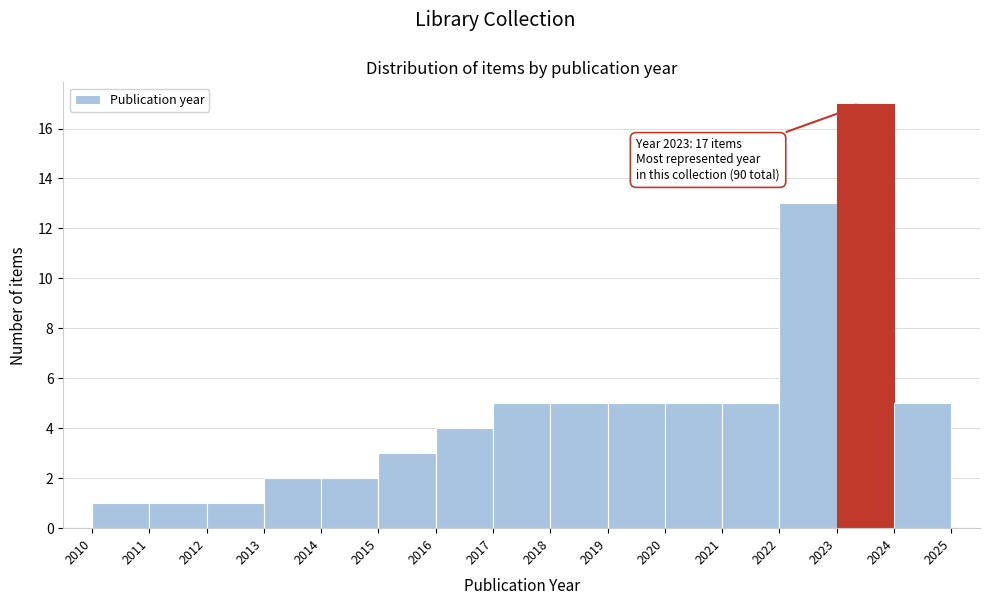

Which range on the x-axis has the tallest bar?

2023 to 2024